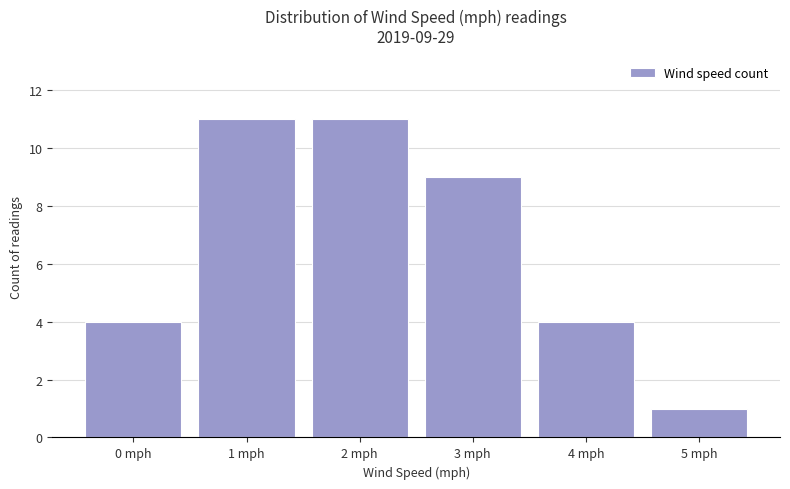

Count the number of data series in this chart.

1